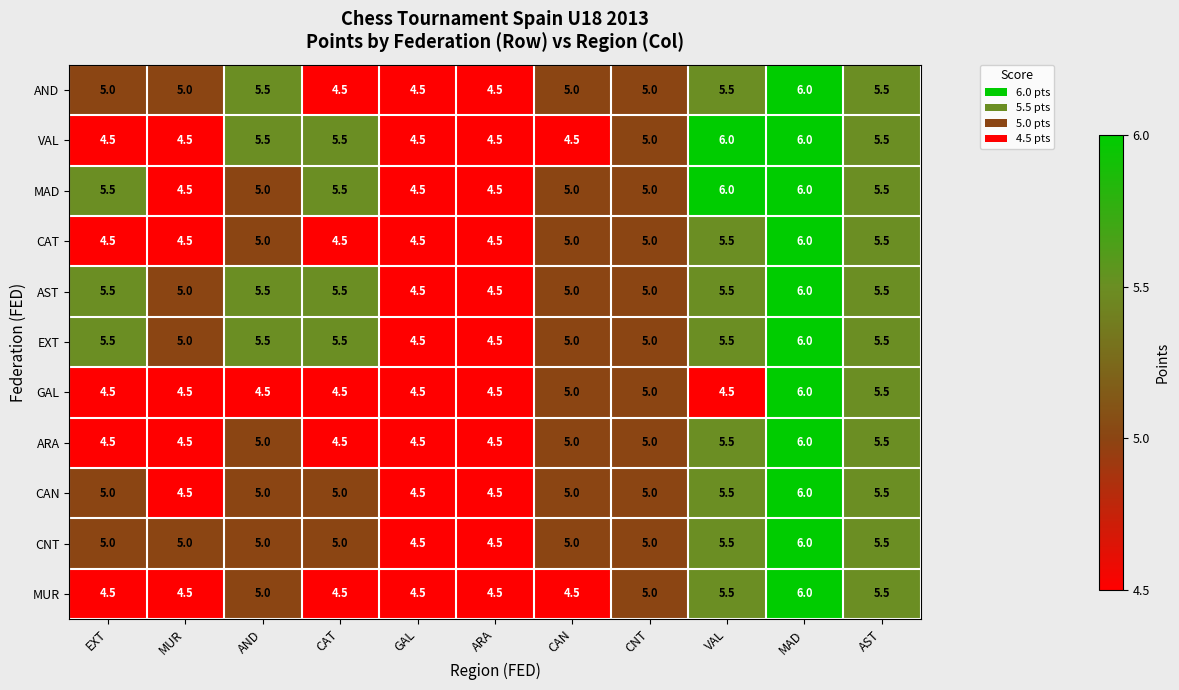

At which label does VAL first exceed 5?

AND